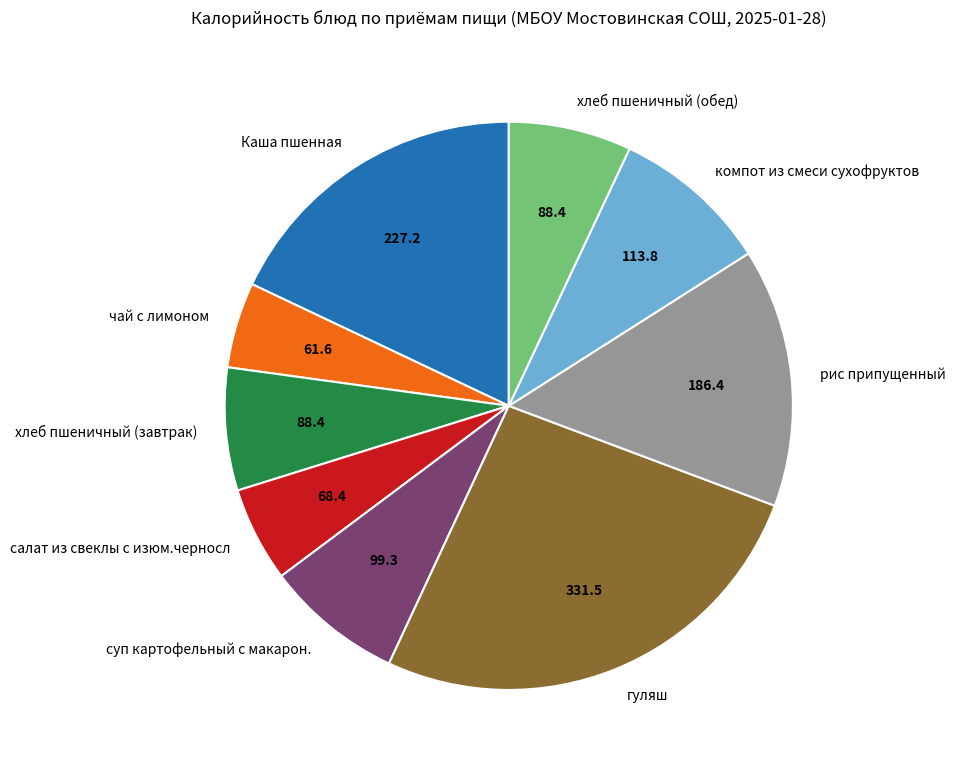

Which category has the biggest portion of the pie?

гуляш